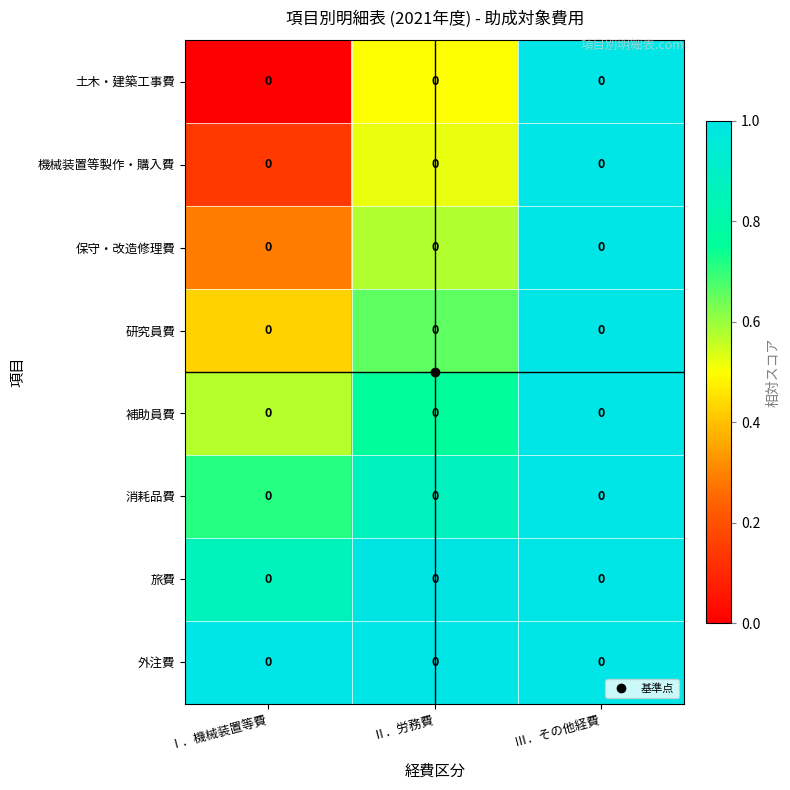

True or false: 補助員費 has a value of 0.6 at Ⅰ．機械装置等費.

True